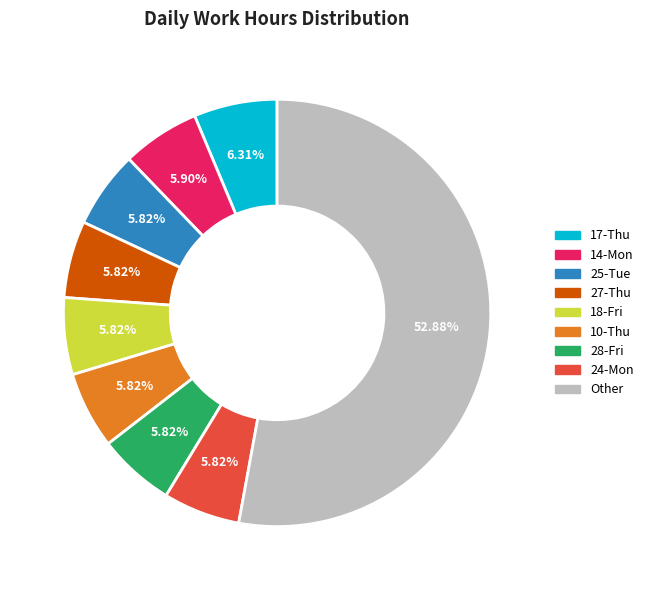

Do 28-Fri and 25-Tue together represent more than half of the pie?

No